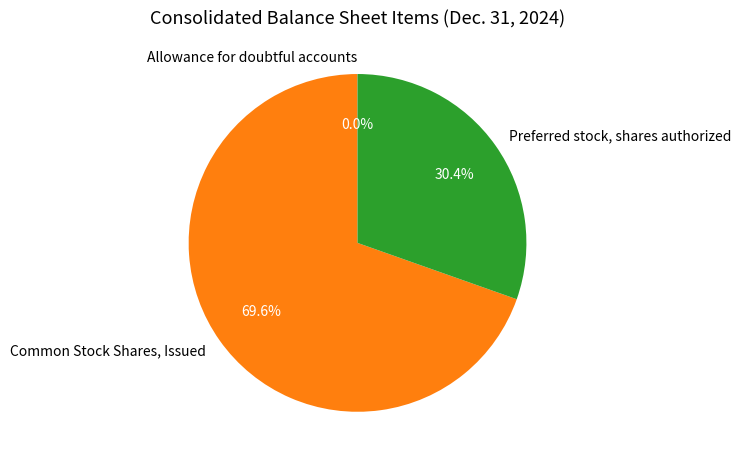

To the nearest percent, what portion does Common Stock Shares, Issued represent?

70%